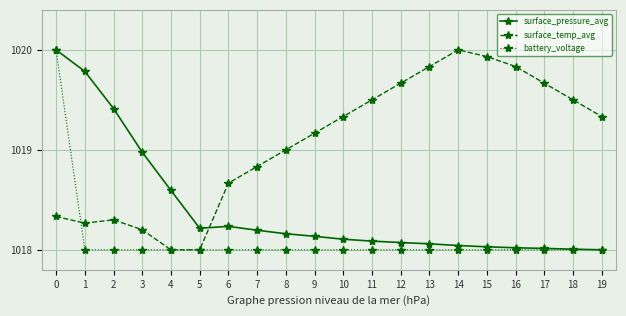

How many times do surface_pressure_avg and surface_temp_avg cross each other?

1